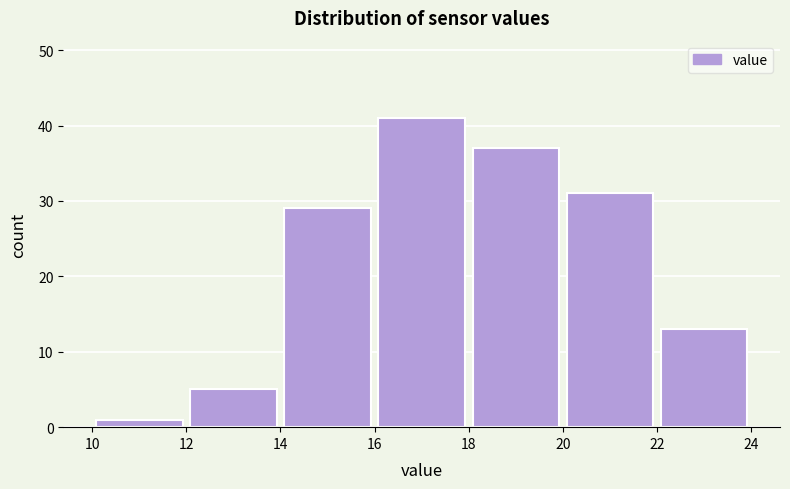

What is the height of the bar covering 10 to 12 on the x-axis? The values are not printed on the chart, so give them approximately, as read against the axis.

1